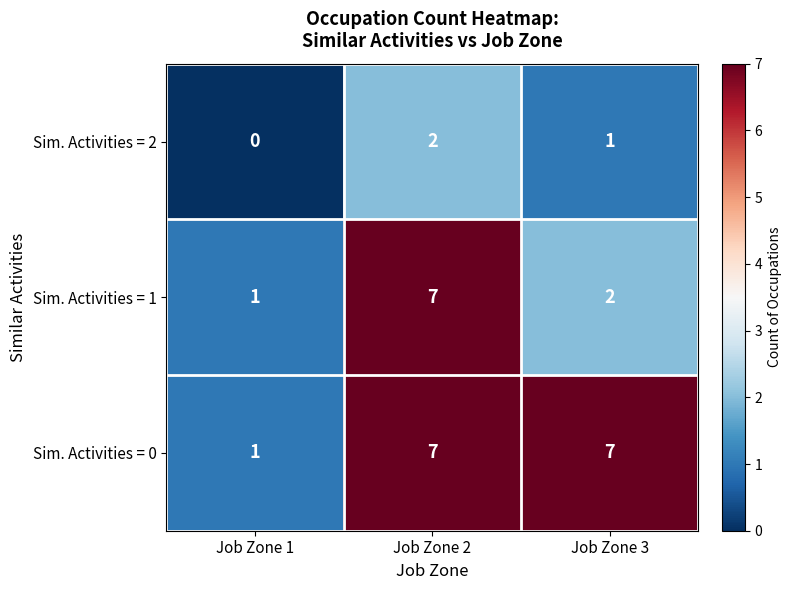

True or false: Sim. Activities = 0 has a value of 1 at Job Zone 1.

True